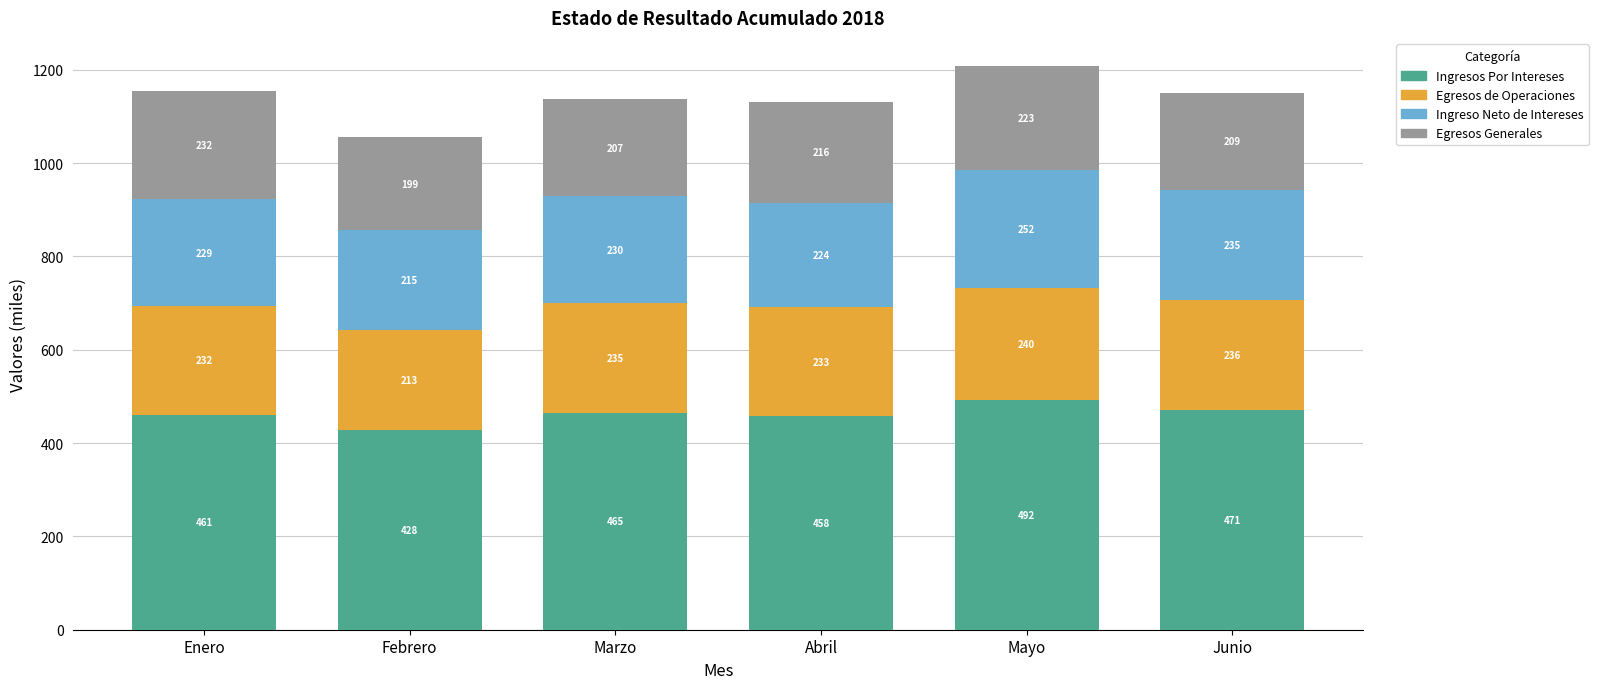

Where is Ingresos Por Intereses nearest to the value 460?

Enero